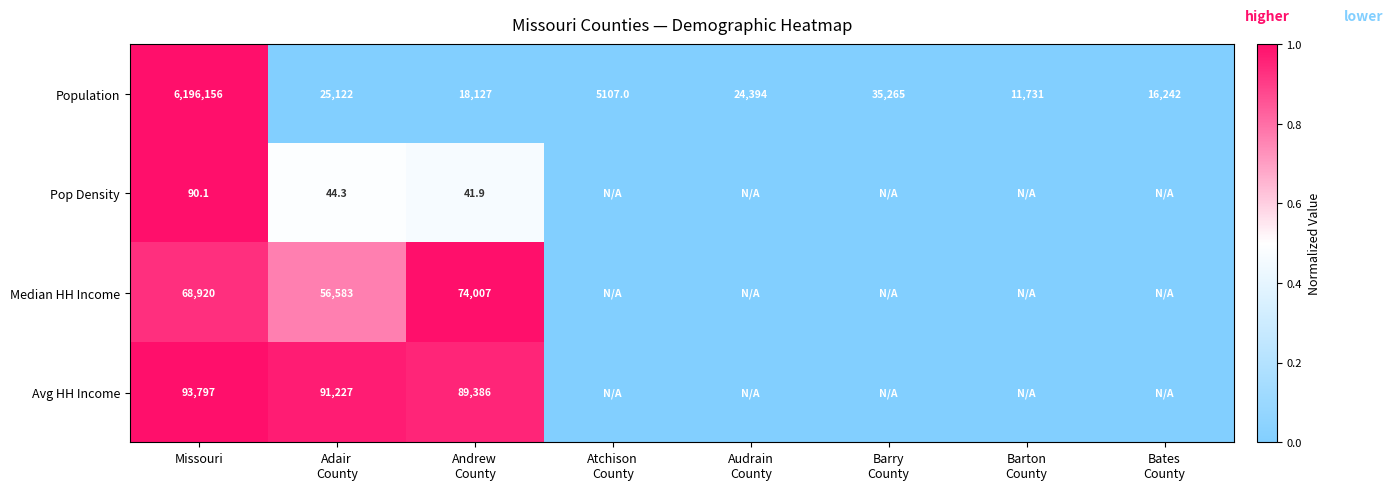

The value of Avg HH Income at Missouri is 37470.3. True or false?

False